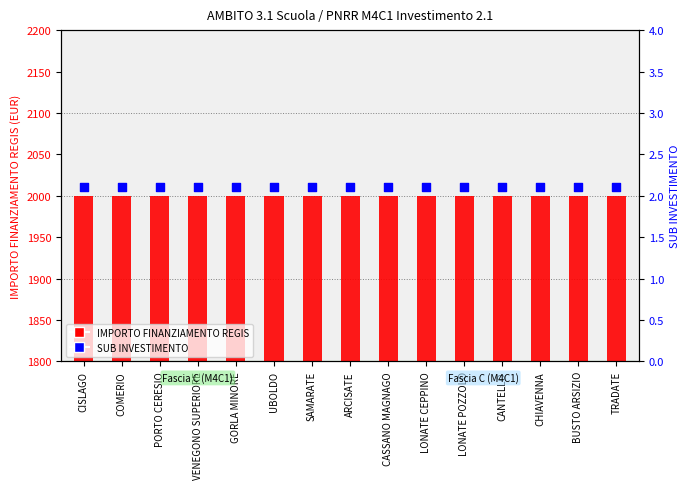

What is the total value across all series at CISLAGO?

2002.1